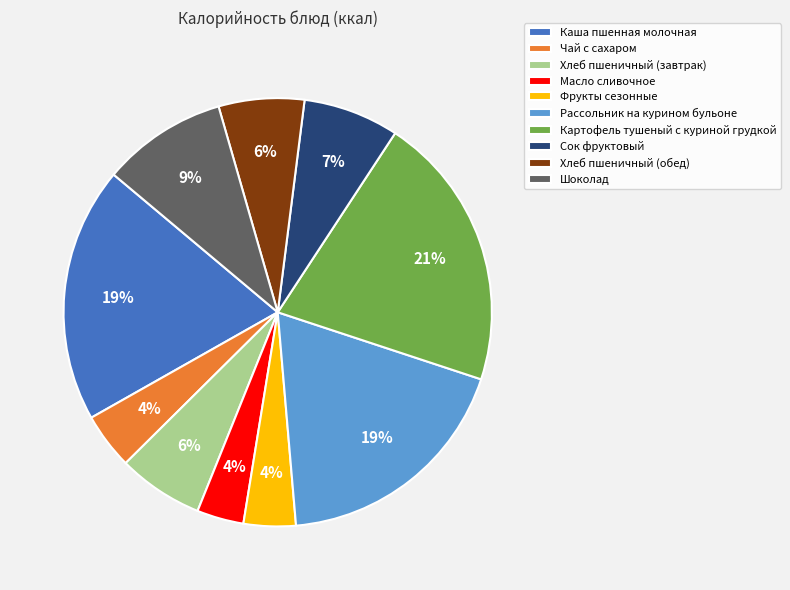

Does Хлеб пшеничный (завтрак) account for over 50% of the chart?

No